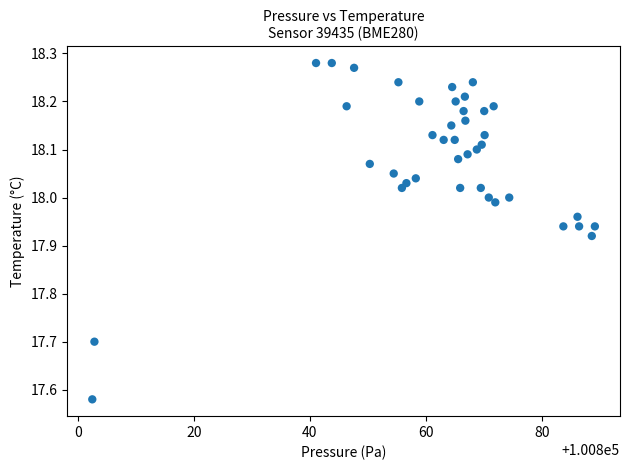

What is the range of Y values (max minus min)?

0.7